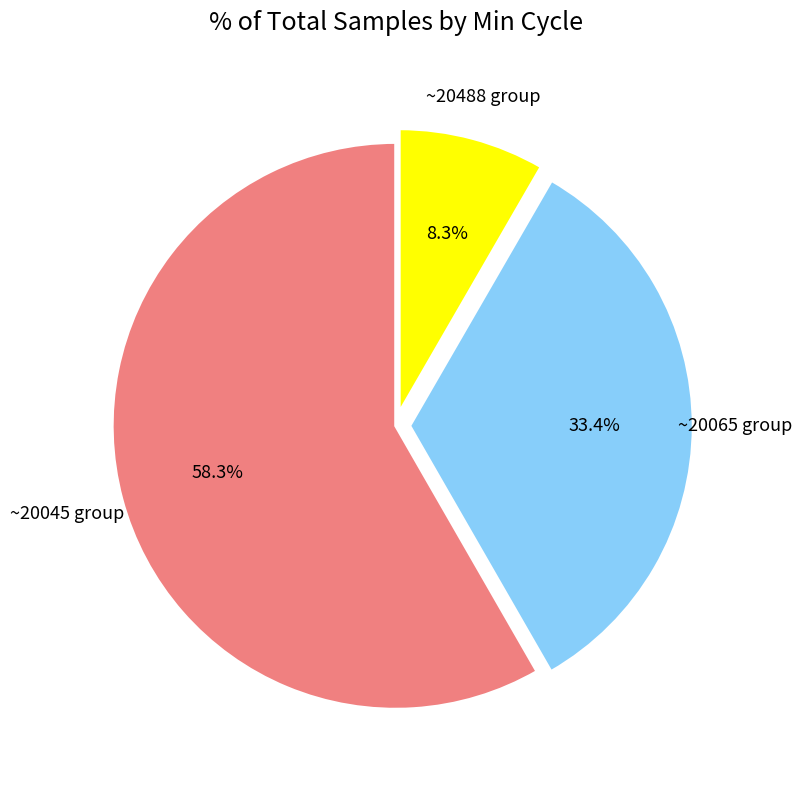

Is there any slice that represents more than half of the pie?

Yes